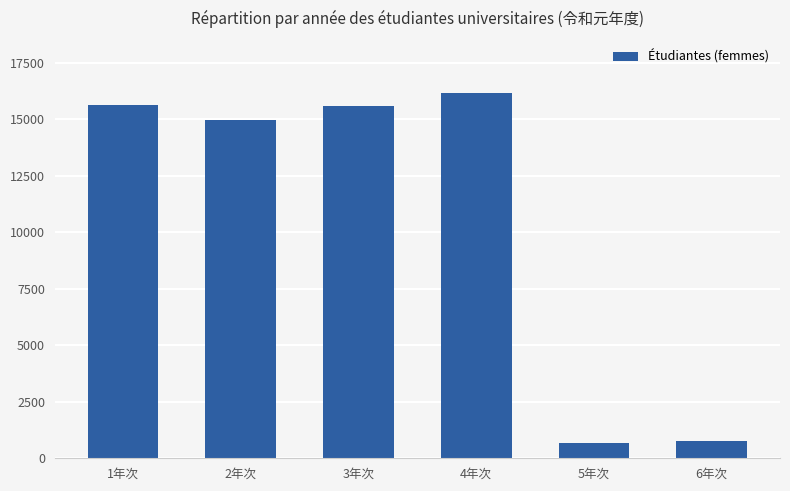

What is the average value?

10626